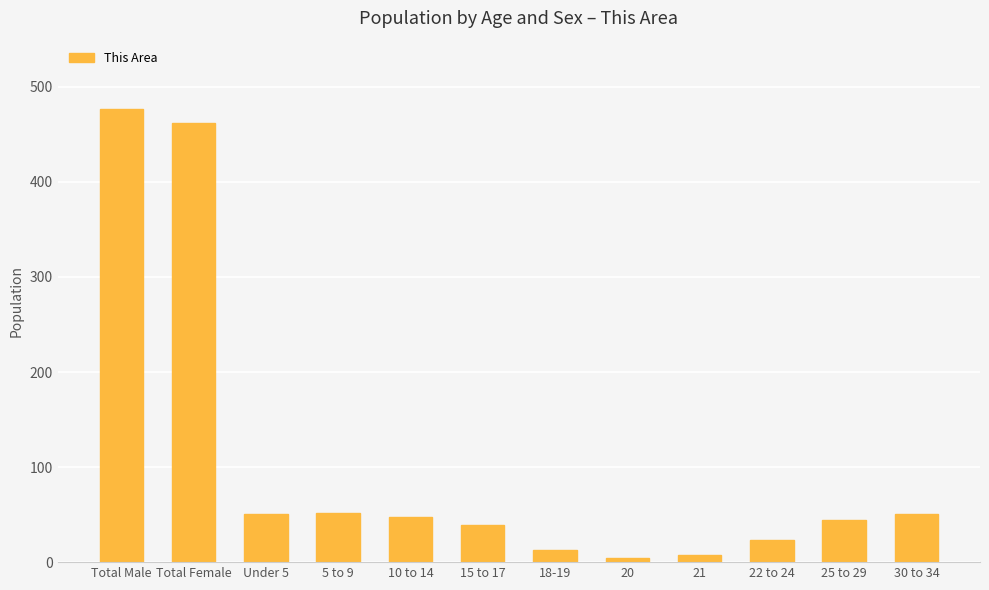

Which has a higher value, 25 to 29 or 5 to 9?

5 to 9